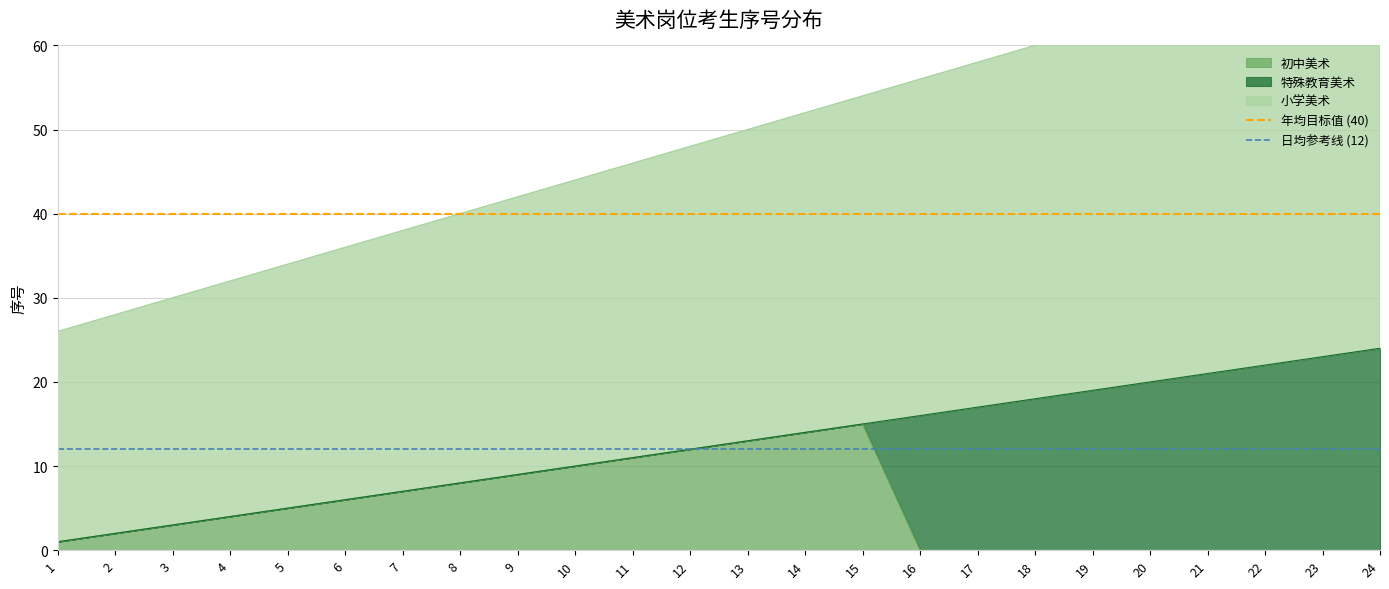

At which category is the sum across all series the highest?

1